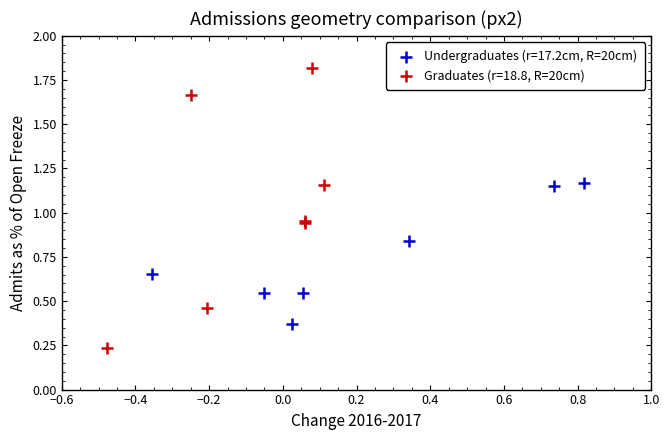

Which series has the widest spread of Y values?

Graduates (r=18.8, R=20cm)